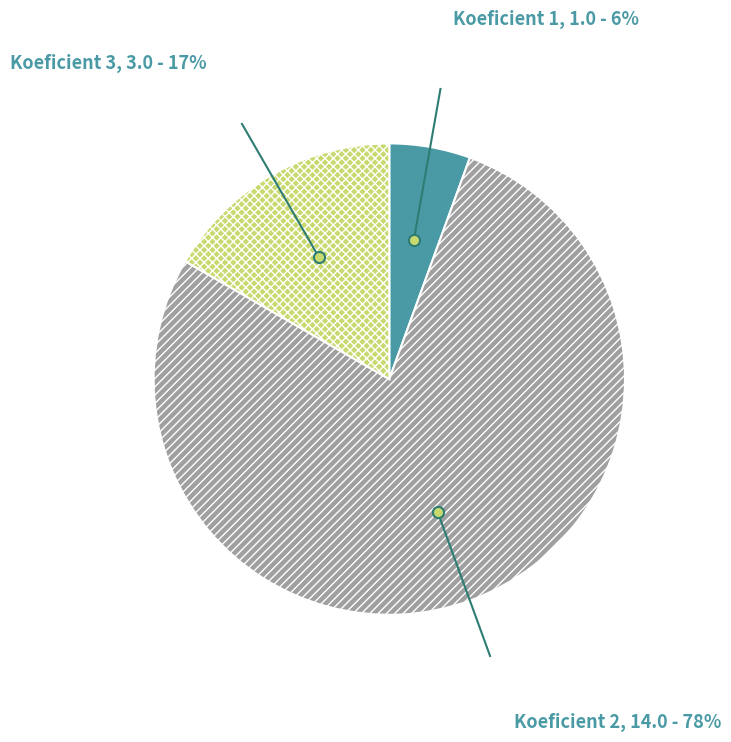

Which slice represents more than half of the pie?

Koeficient 2